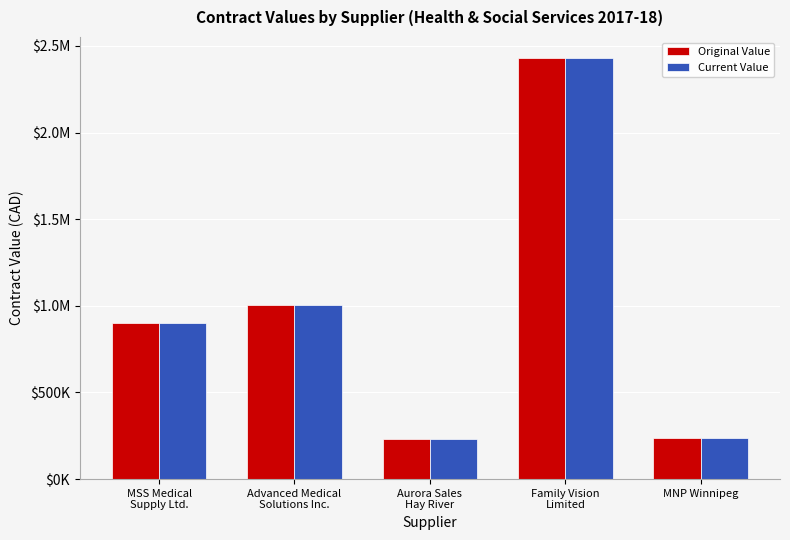

The Original Value series shows 2430000.0 at Family Vision
Limited. True or false?

True